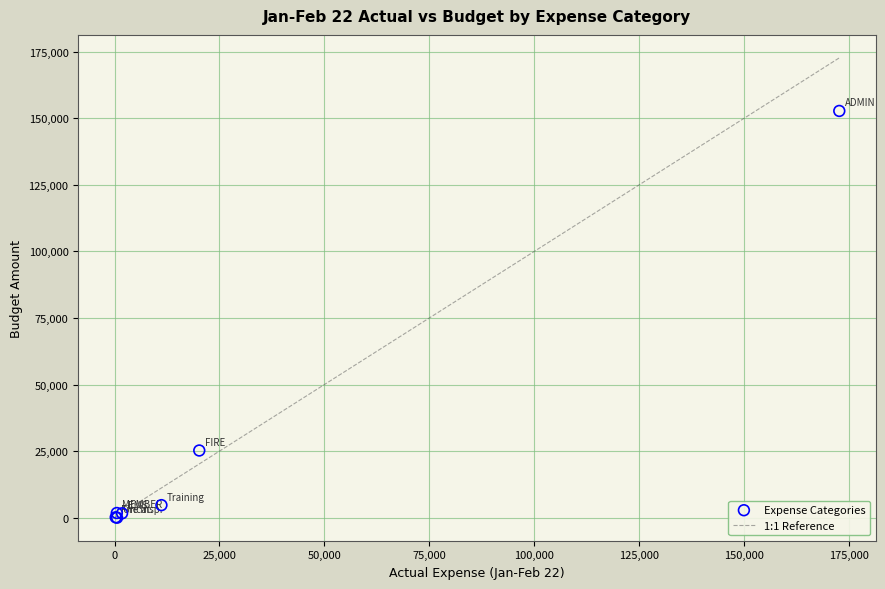

What Y value in the scatter plot is closest to 76380?

25236.7